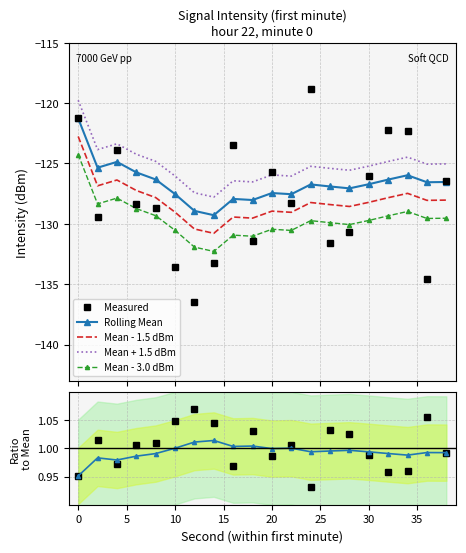

How many categories are shown in the chart?

20